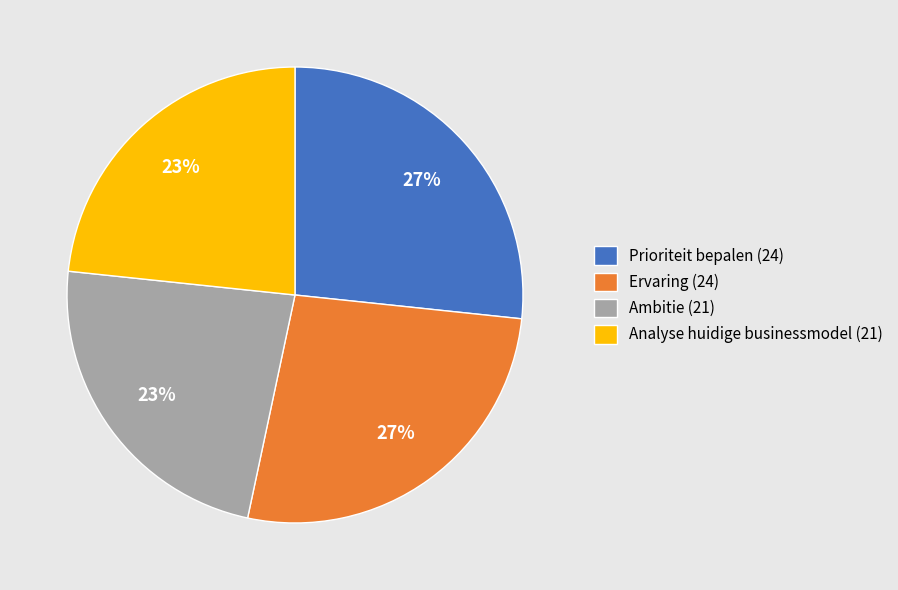

What is the ratio of the value at Ambitie (21) to the value at Analyse huidige businessmodel (21)?

1.0